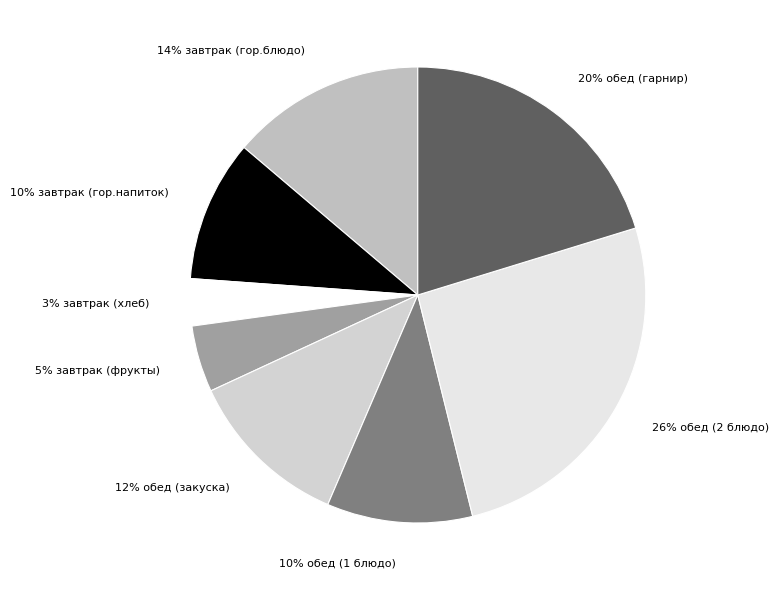

To the nearest percent, what is the average slice percentage?

12%